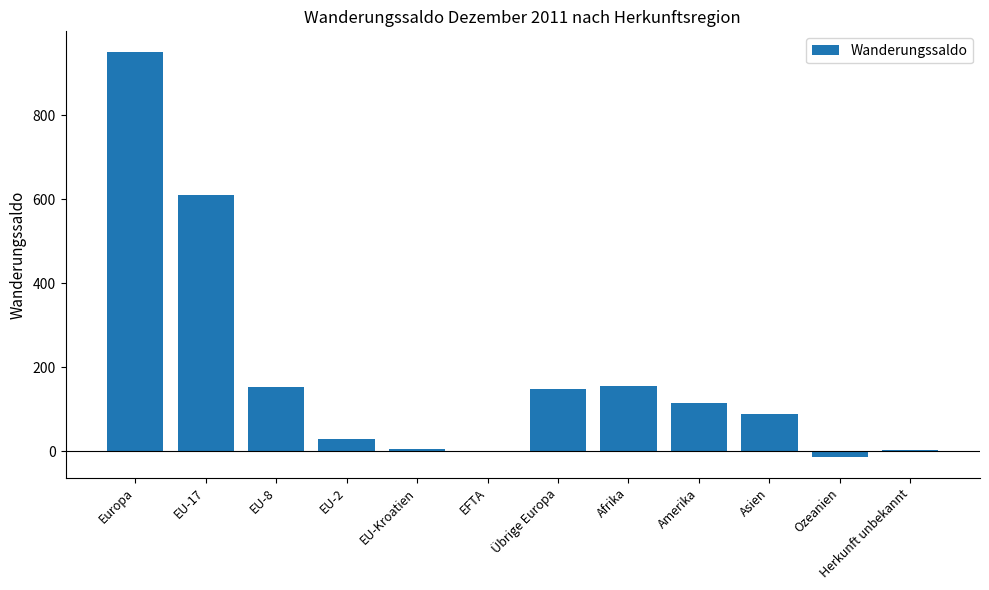

At which label is the value closest to 468?

EU-17